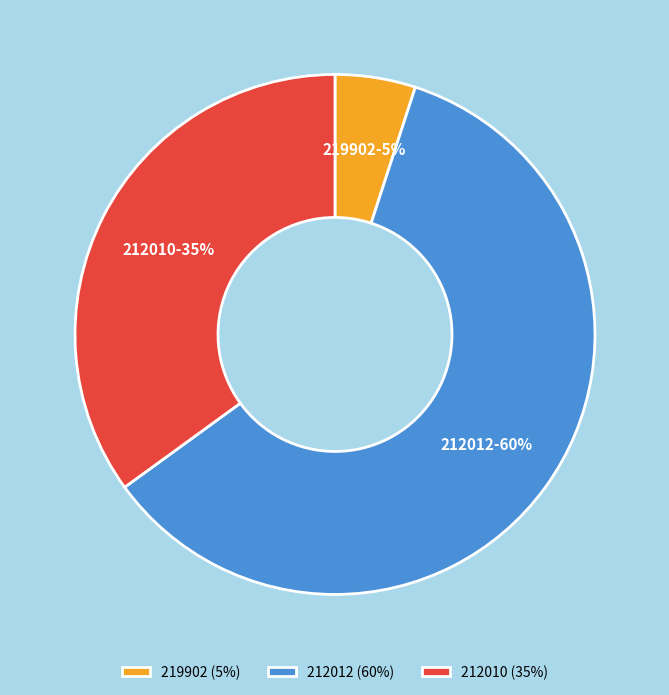

Which slice represents more than half of the pie?

212012